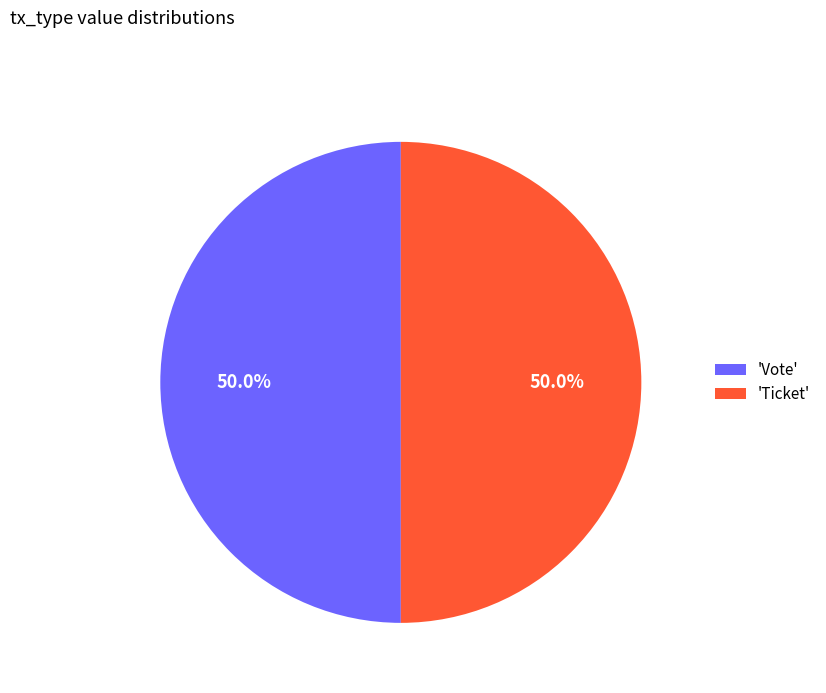

What is the ratio of the value at 'Vote' to the value at 'Ticket'?

1.0